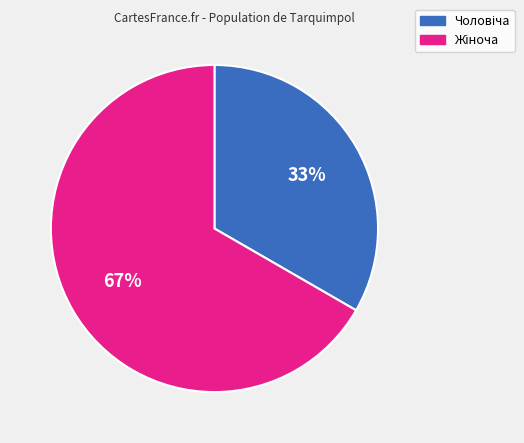

Is there any slice that represents more than half of the pie?

Yes